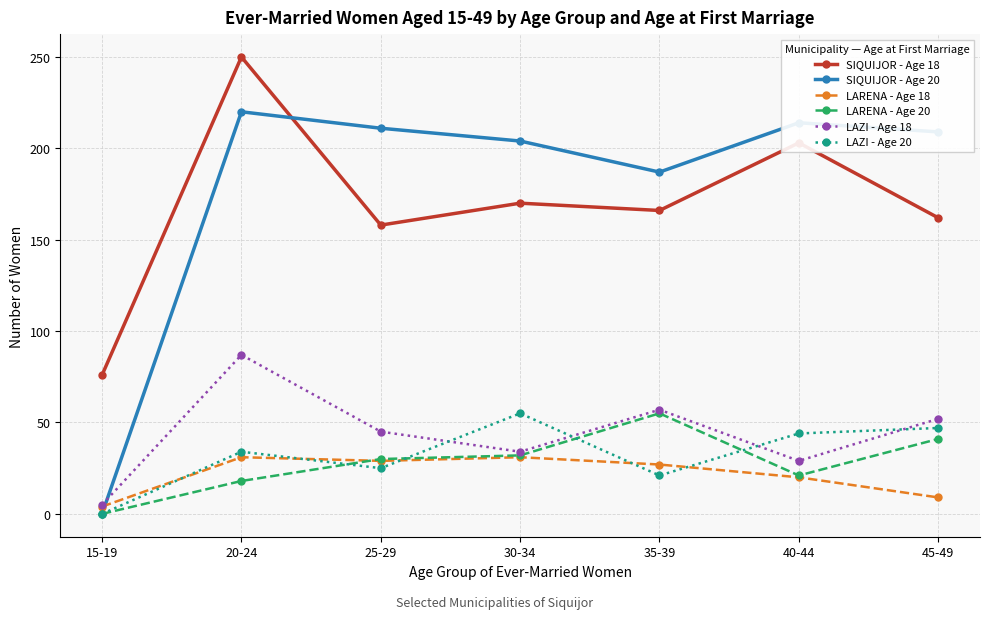

What is the difference between the maximum and second lowest values in the LARENA - Age 18 series?

22